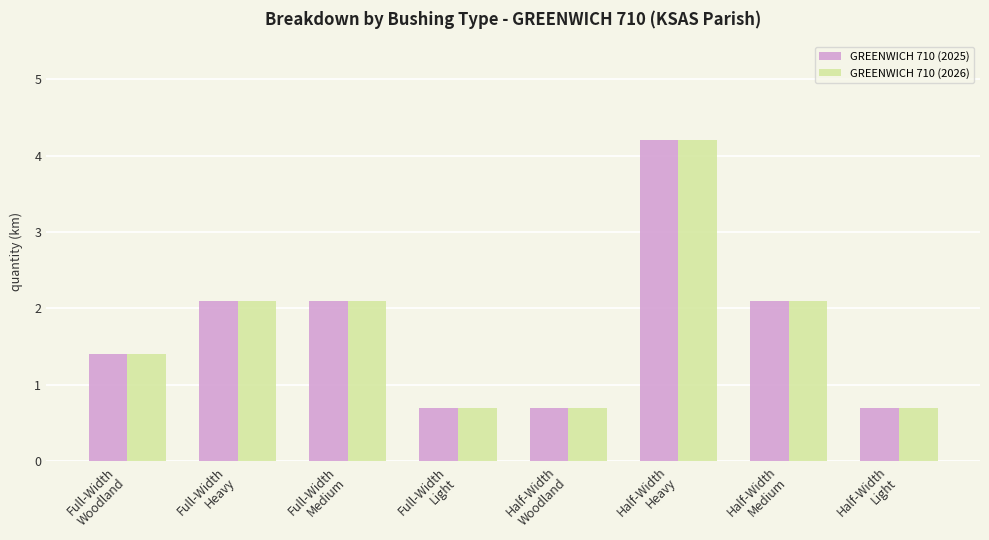

What is the sum of all GREENWICH 710 (2026) values?

14.0